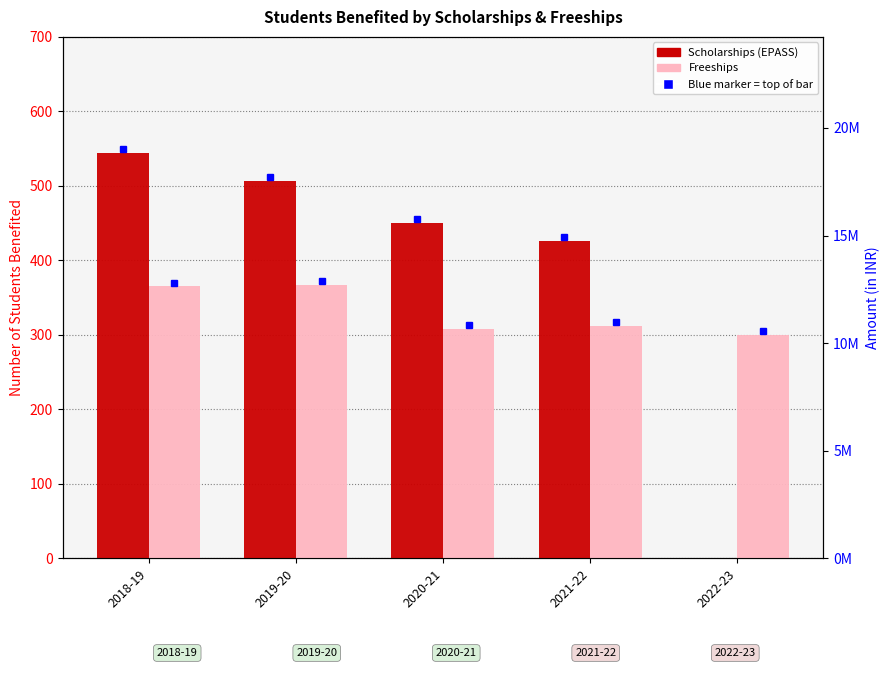

Which has a higher value, 2019-20 or 2021-22?

2019-20